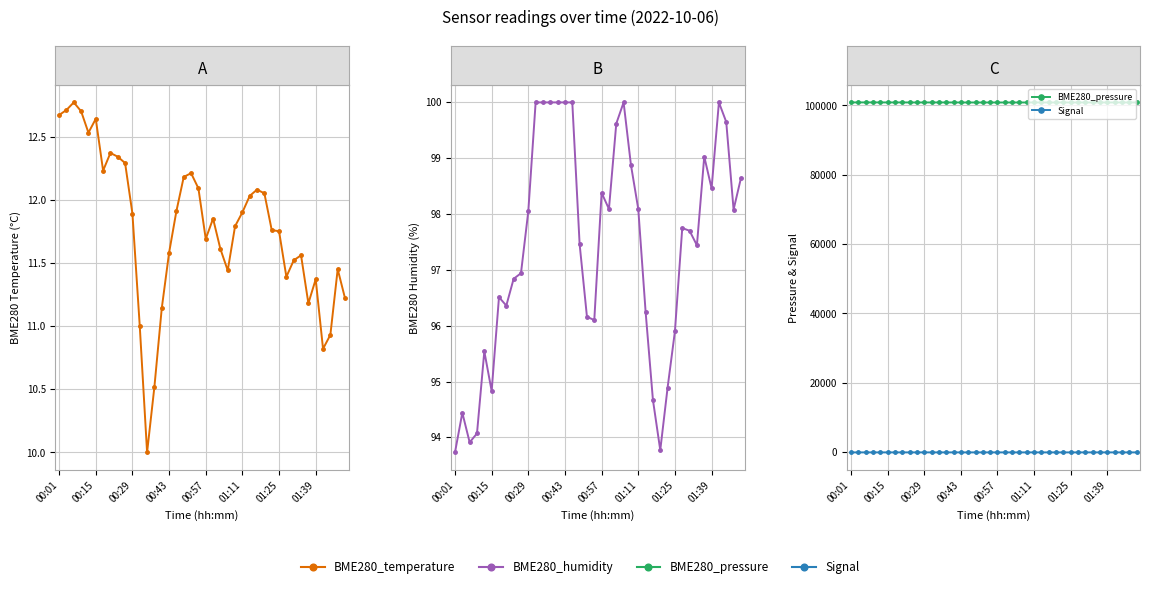

What is the value of the BME280_pressure point at the 17th from the left?

100868.9